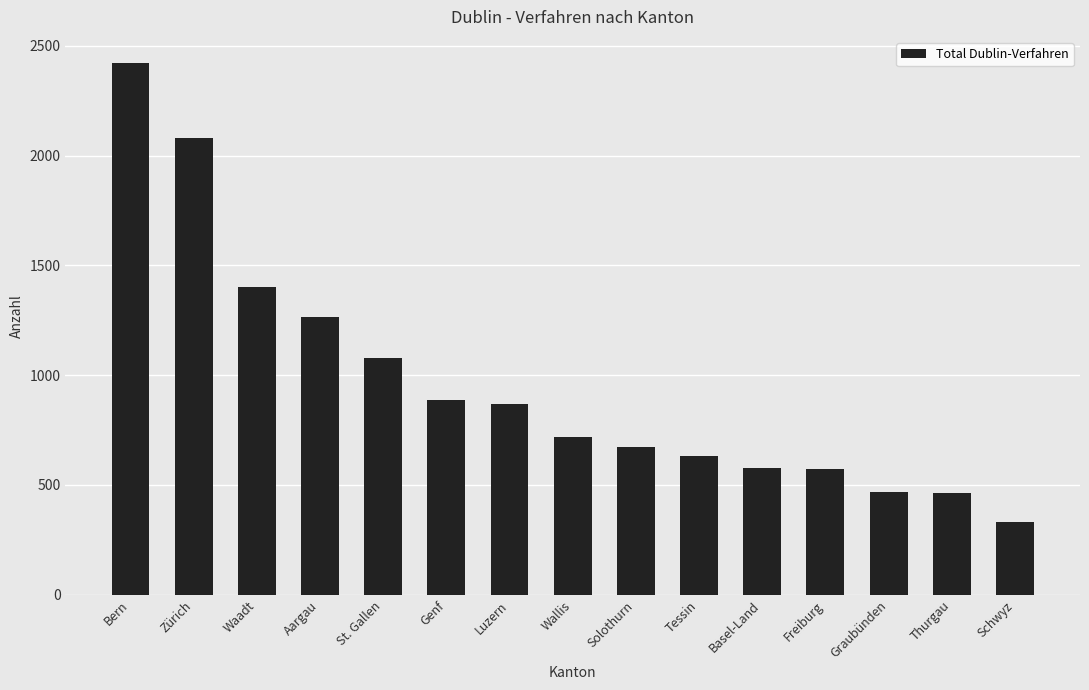

How many bars are there in total?

15